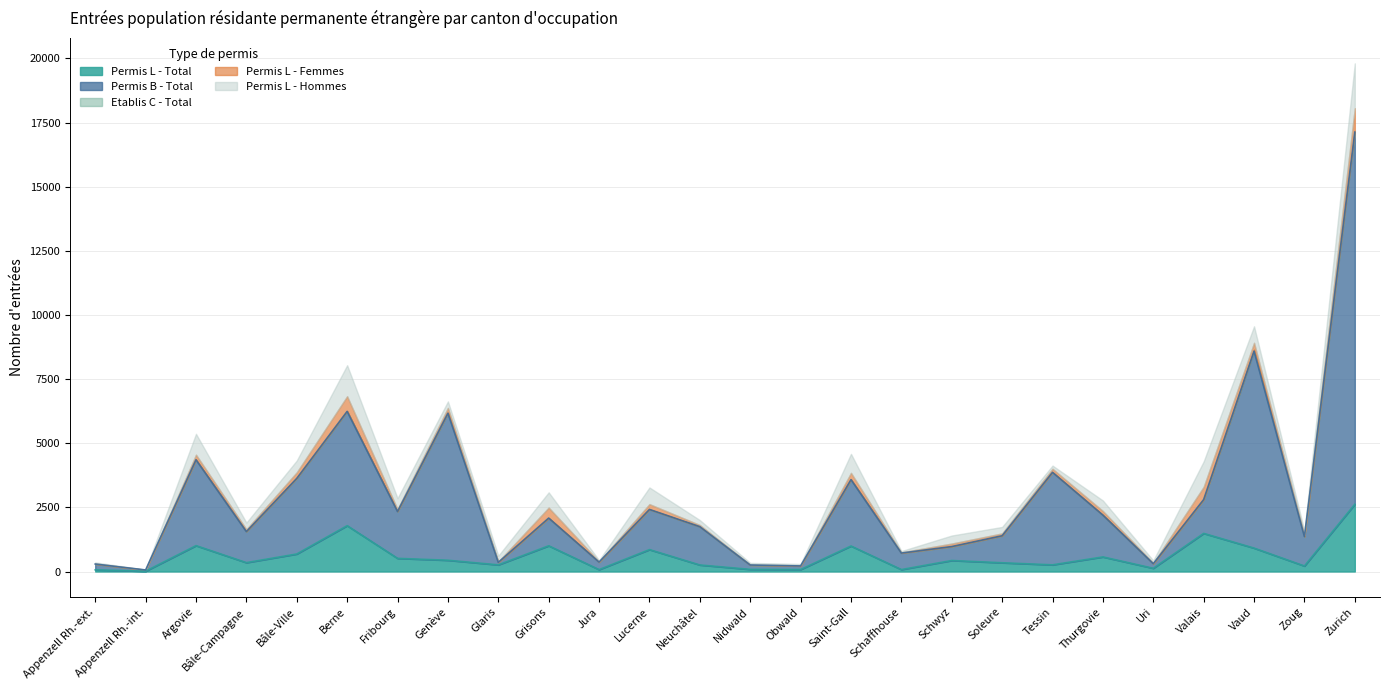

Reading left to right, what are all the values shown in this chart?

Permis L - Total: 65	13	1009	346	683	1787	513	439	259	1003	74	854	255	83	77	994	76	429	341	260	569	126	1486	913	215	2622
Permis B - Total: 226	47	3347	1209	2947	4455	1825	5731	98	1080	293	1566	1492	170	140	2588	643	544	1053	3606	1629	178	1319	7678	1145	14504
Etablis C - Total: 0	0	2	6	13	12	6	21	0	0	0	2	3	0	0	10	2	1	2	3	1	0	1	54	2	59
Permis L - Femmes: 22	9	196	84	225	578	85	185	30	410	23	205	63	18	23	254	27	116	90	136	160	28	495	270	55	876
Permis L - Hommes: 43	4	813	262	458	1209	428	254	229	593	51	649	192	65	54	740	49	313	251	124	409	98	991	643	160	1746